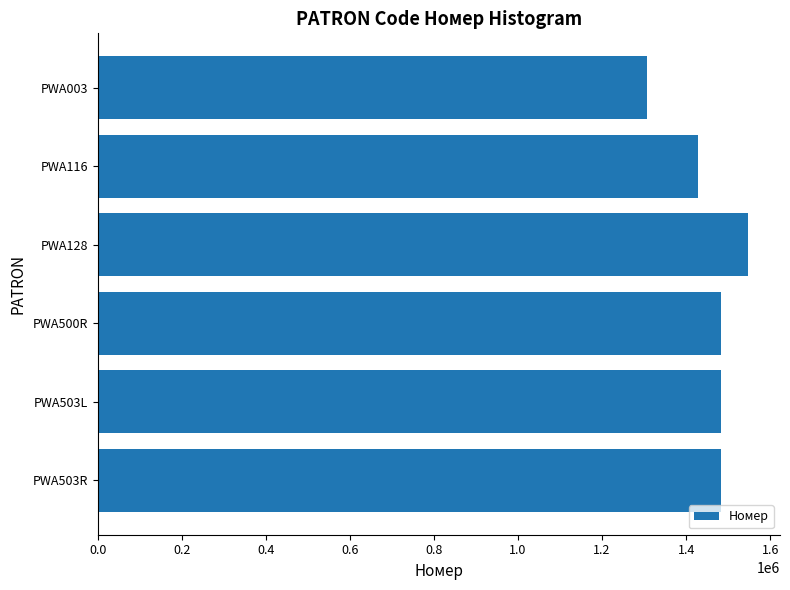

What is the difference between the values at PWA003 and PWA128?

238943